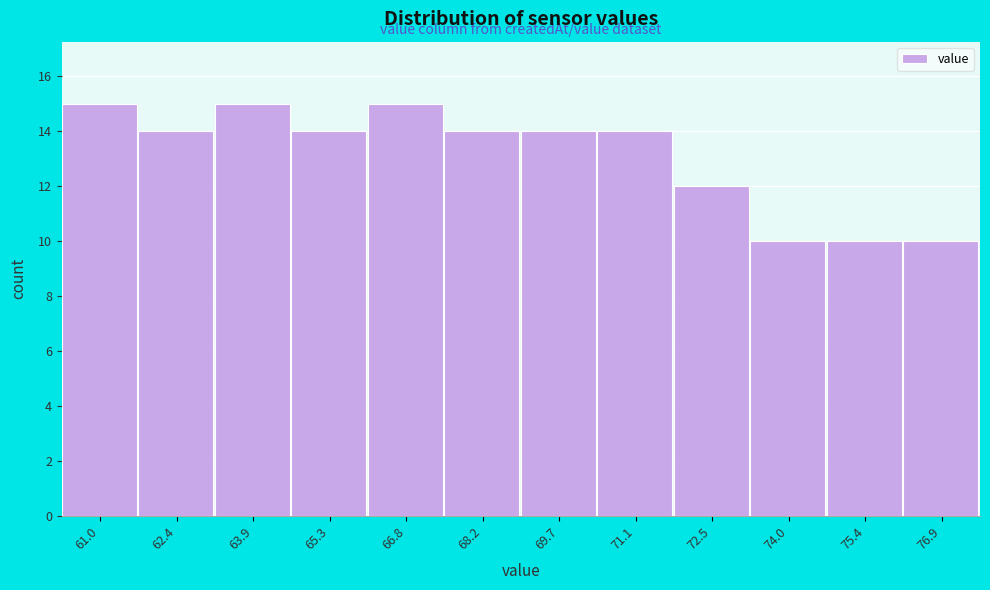

Reading left to right, what are all the values shown in this chart?

15	14	15	14	15	14	14	14	12	10	10	10